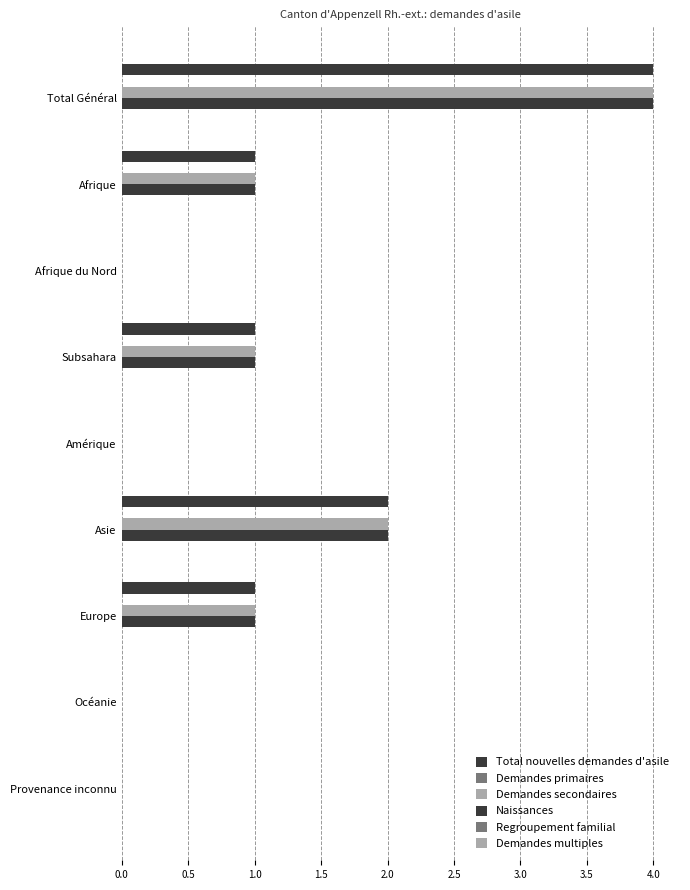

What is the average value of the Naissances series?

1.0